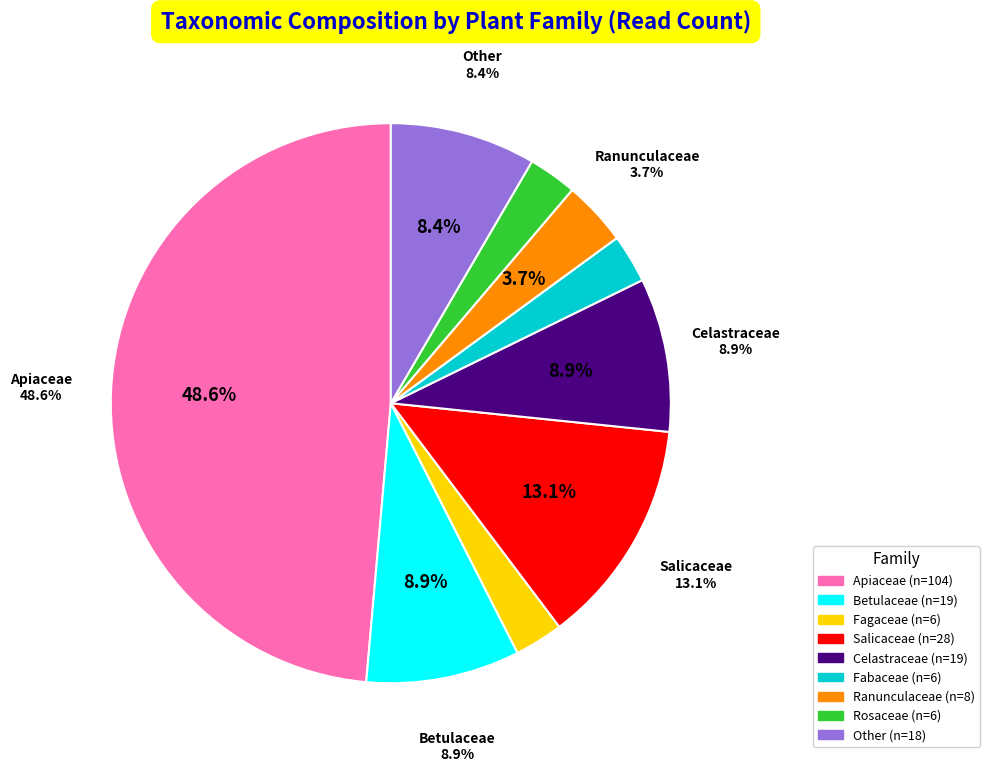

Combined, do Aegopodium podagraria and Ranunculus repens account for over 50%?

No